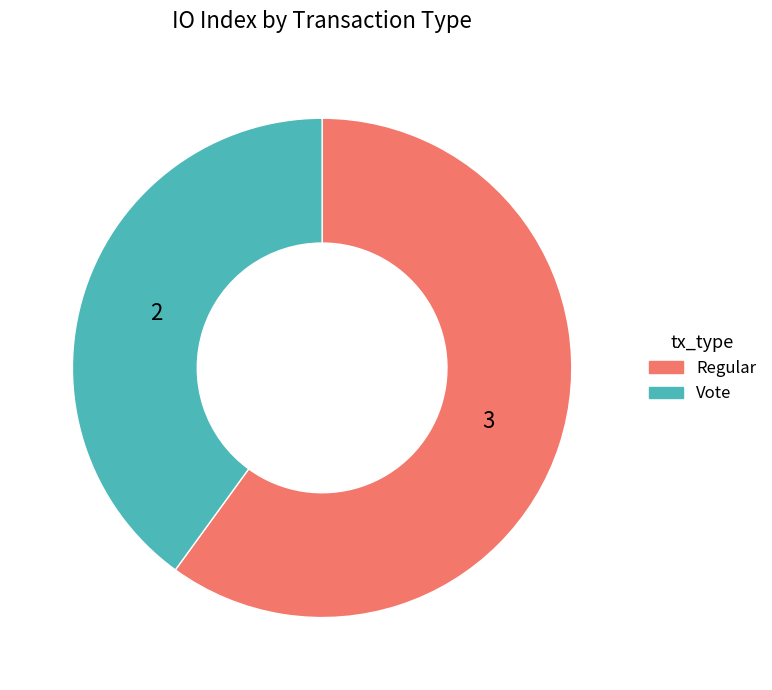

Which slice is the smallest?

Vote